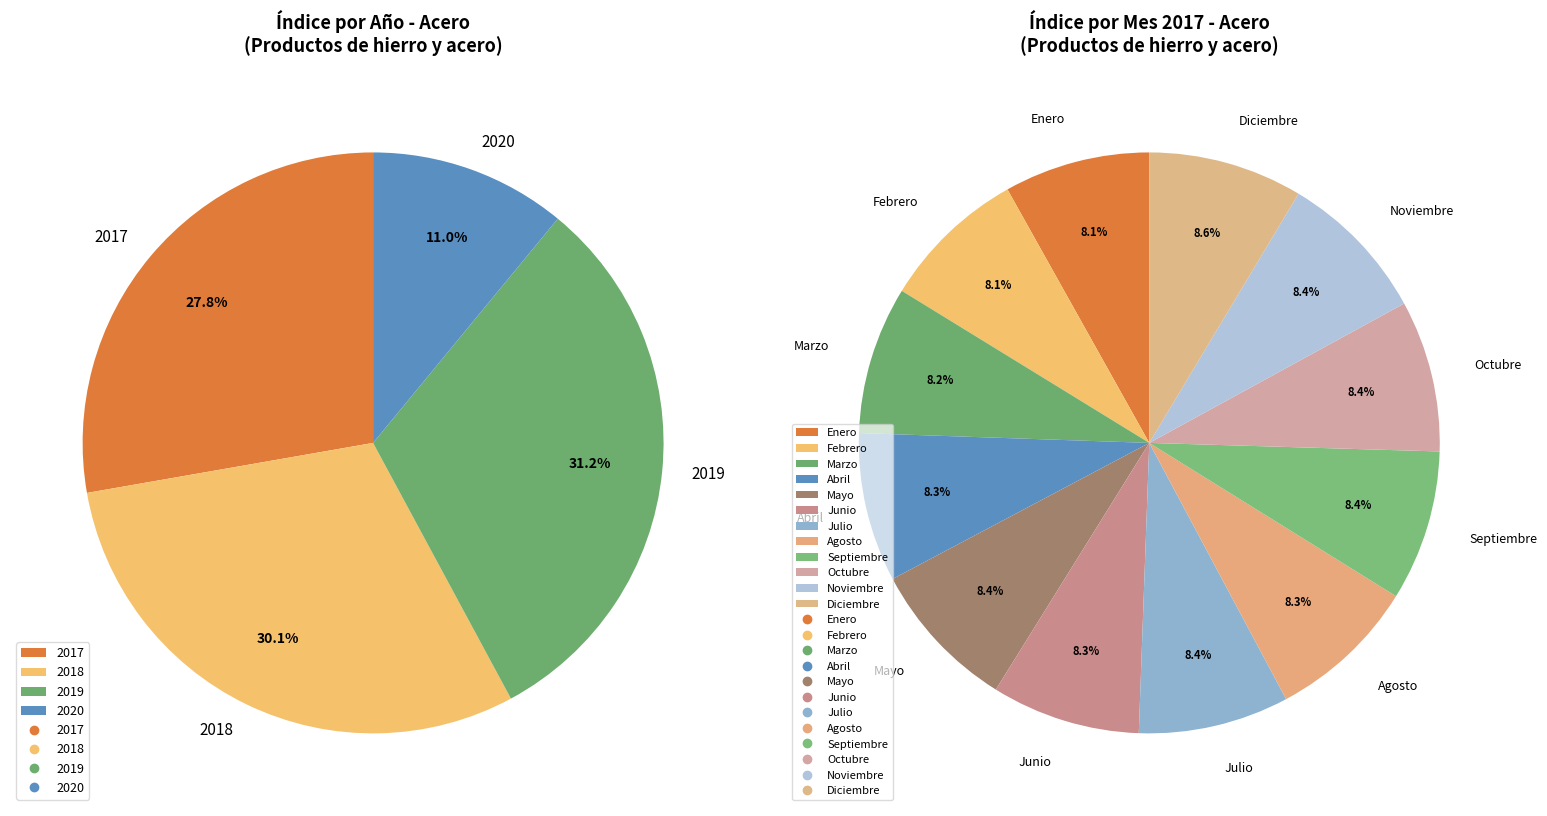

The 2 slice represents 1% of the pie. True or false?

False